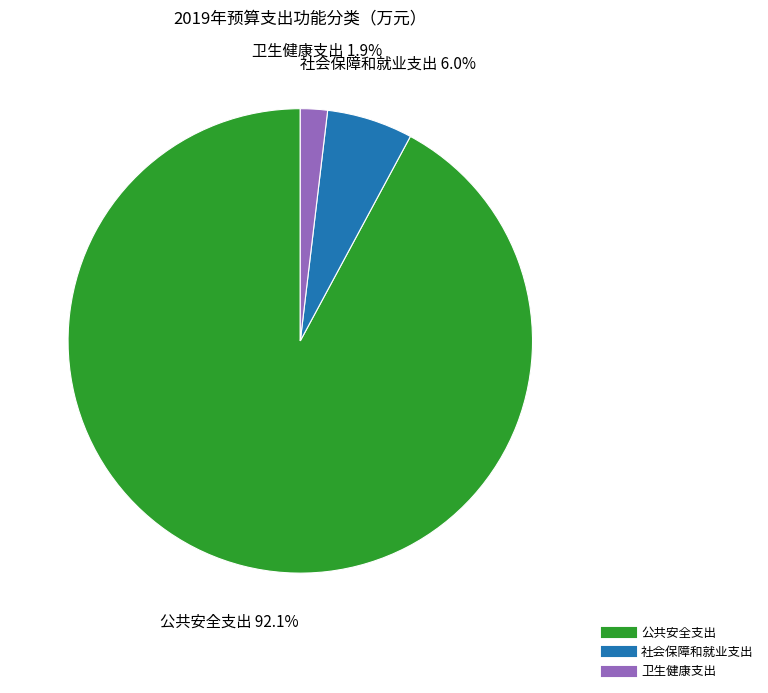

Between 卫生健康支出 and 社会保障和就业支出, which is larger?

社会保障和就业支出